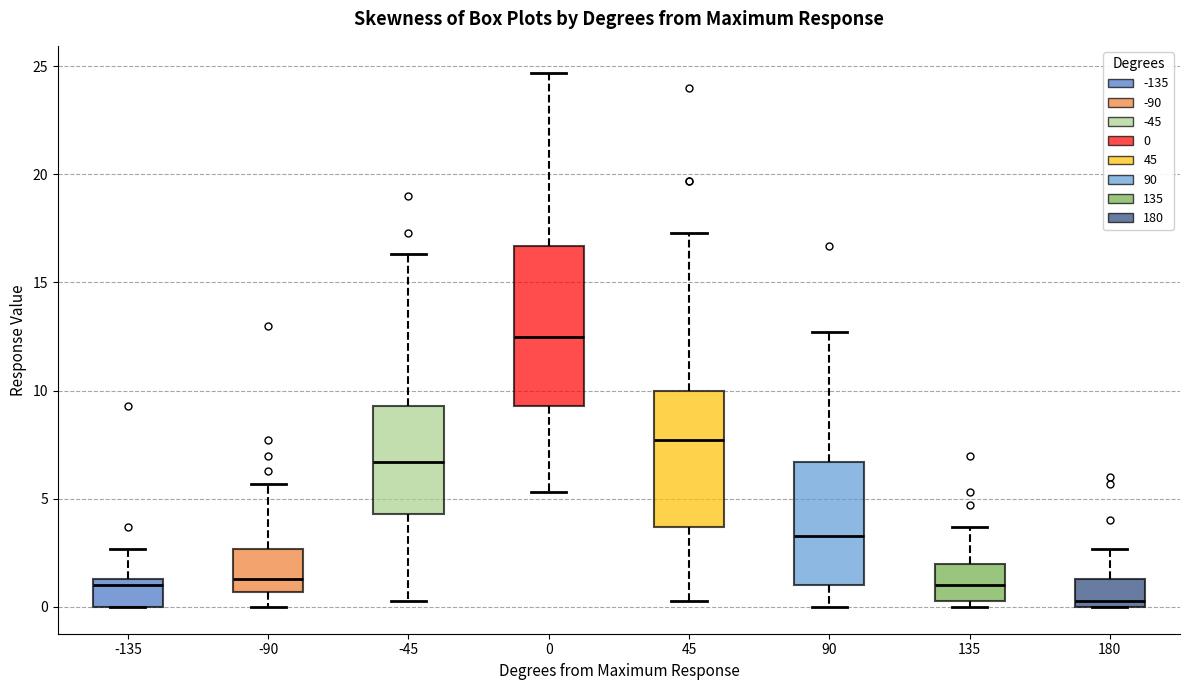

Which box has the highest median line?

0